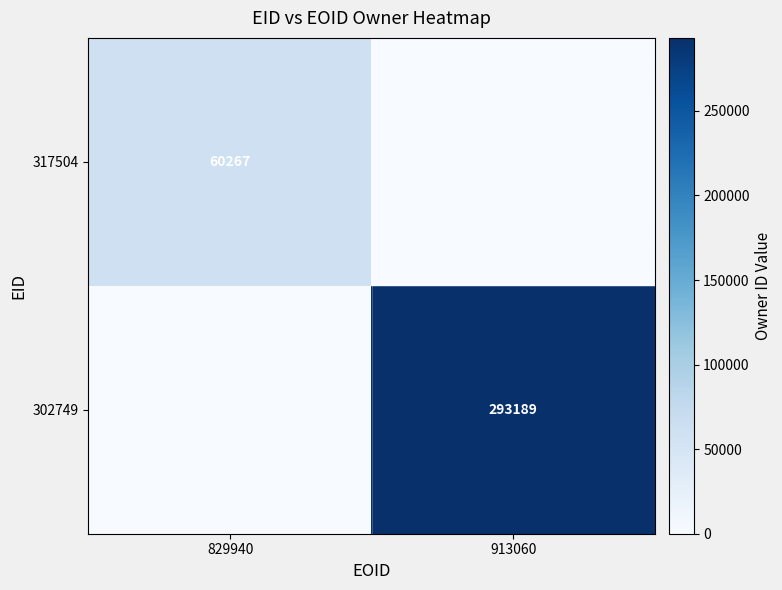

Is the value of 317504 at 829940 greater than the value of 302749 at 913060?

No